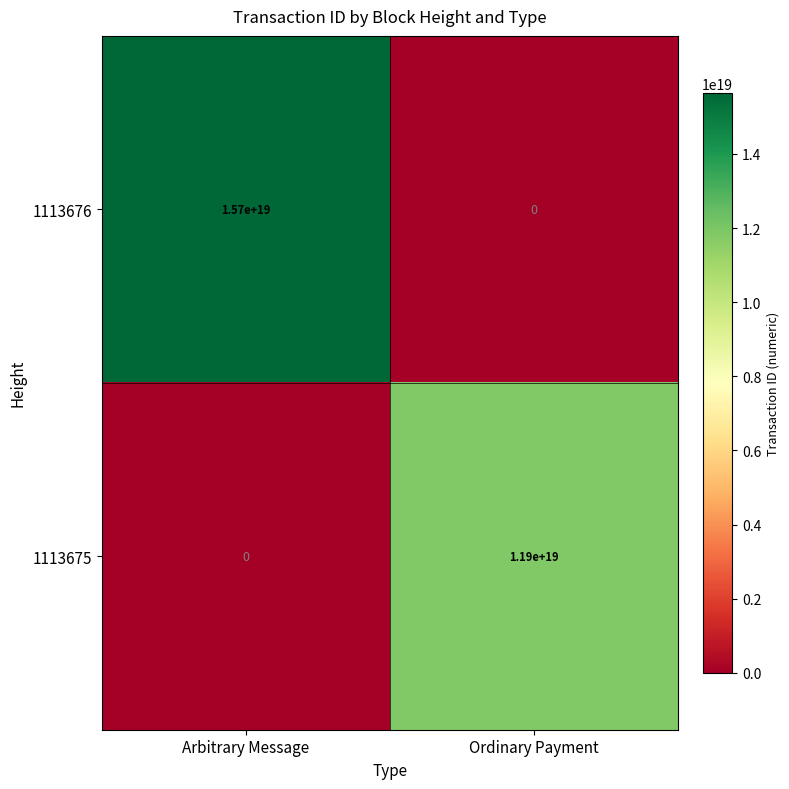

Which series has the widest spread of values?

1113676